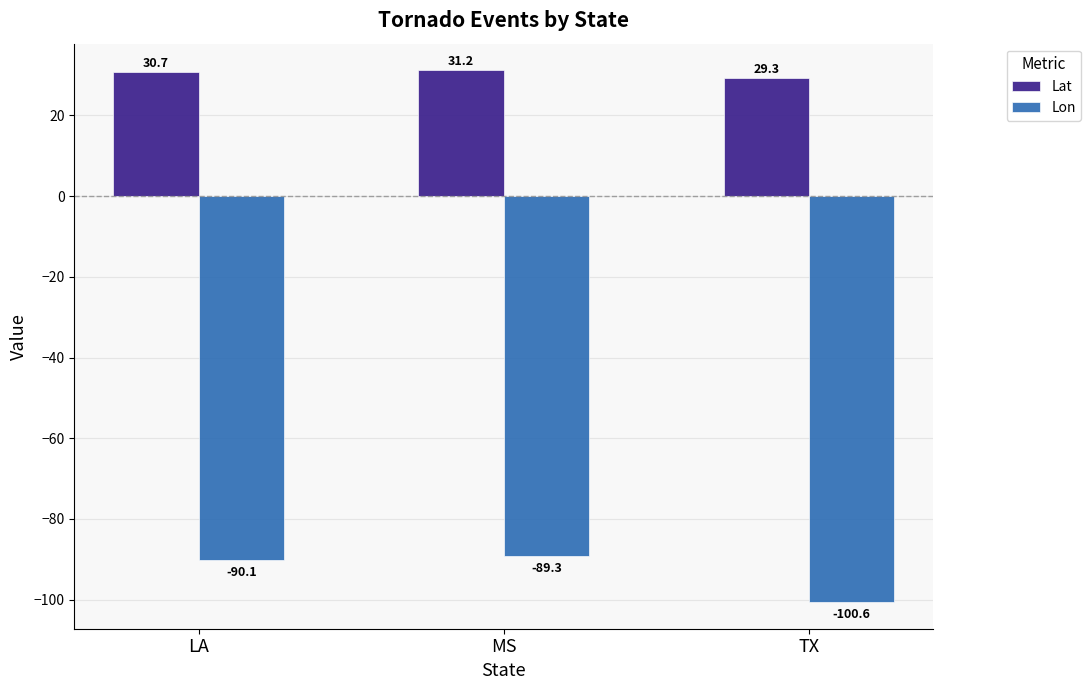

What is the average value of the Lat series?

30.4